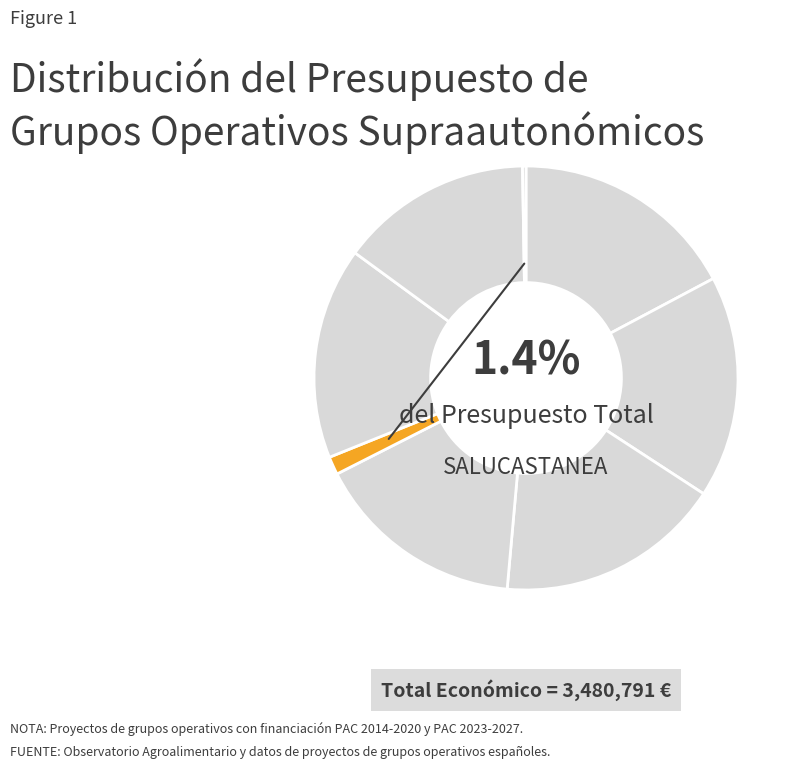

Does ESJARA account for over 50% of the chart?

No